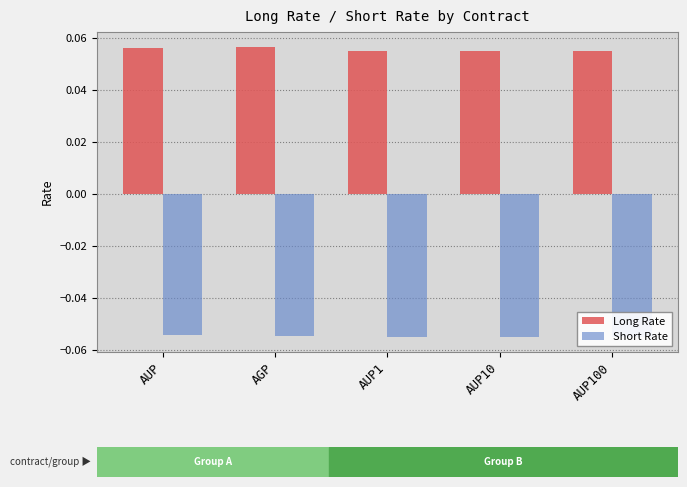

Which series changed the most between AUP1 and AUP10?

Long Rate